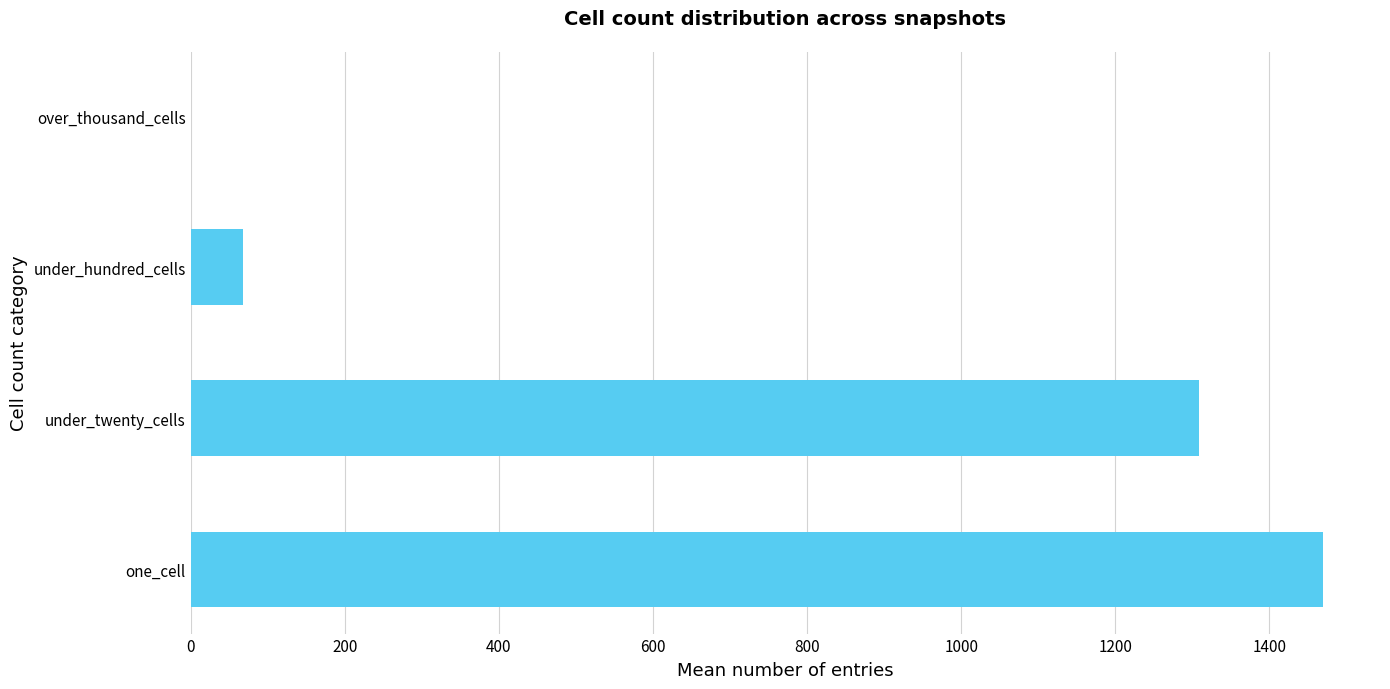

The chart shows a value of 1309.2 at under_twenty_cells. True or false?

True